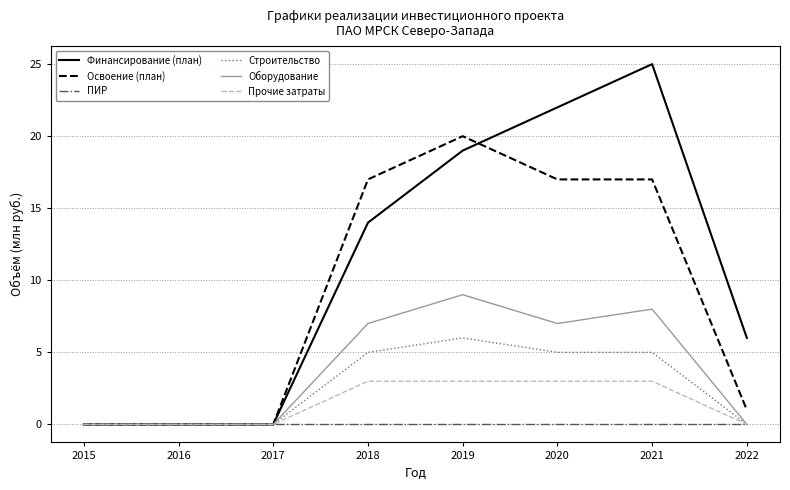

Which series has the widest spread of values?

Финансирование (план)